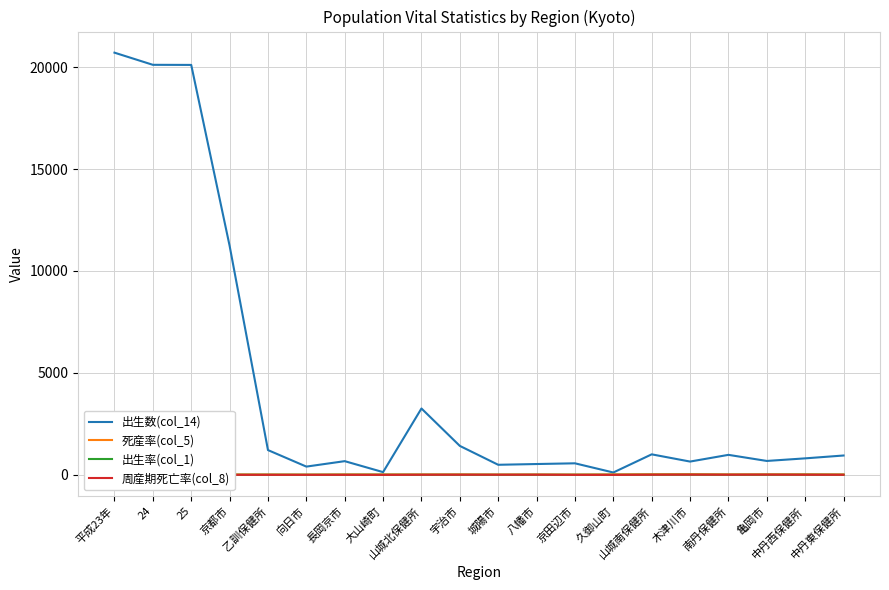

Which series has the widest spread of values?

出生数(col_14)